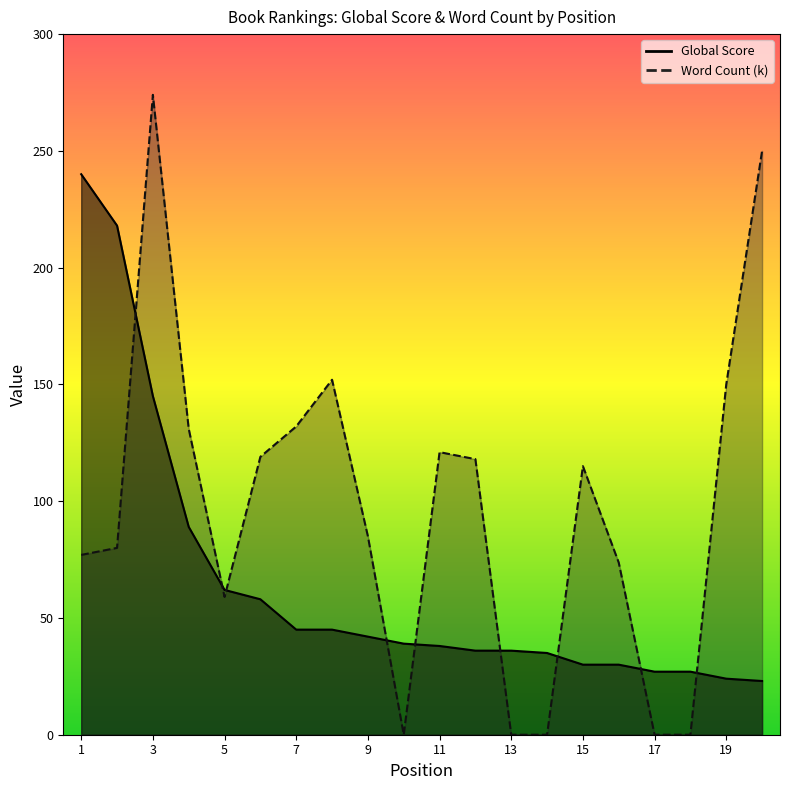

Reading right to left, what are all the values shown in this chart?

Global Score: 20=23.0	19=24.0	18=27.0	17=27.0	16=30.0	15=30.0	14=35.0	13=36.0	12=36.0	11=38.0	10=39.0	9=42.0	8=45.0	7=45.0	6=58.0	5=62.0	4=89.0	3=145.0	2=218.0	1=240.0
Word Count (k): 20=250.0	19=150.0	18=0.0	17=0.0	16=73.7	15=115.0	14=0.0	13=0.0	12=118.0	11=121.0	10=0.0	9=85.0	8=152.0	7=132.0	6=119.0	5=59.0	4=131.0	3=274.0	2=80.0	1=77.0